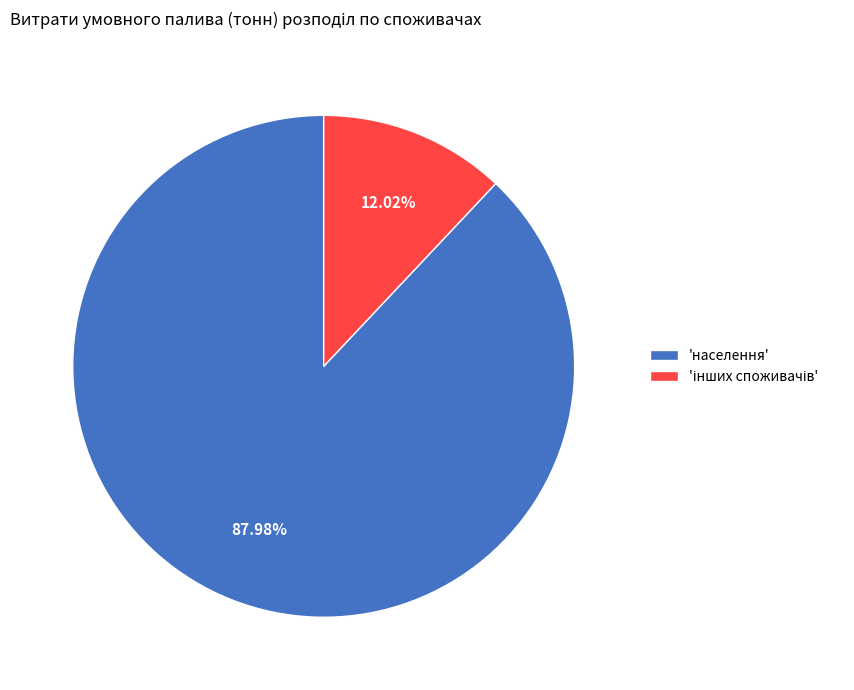

To the nearest percent, what is the average slice percentage?

50%